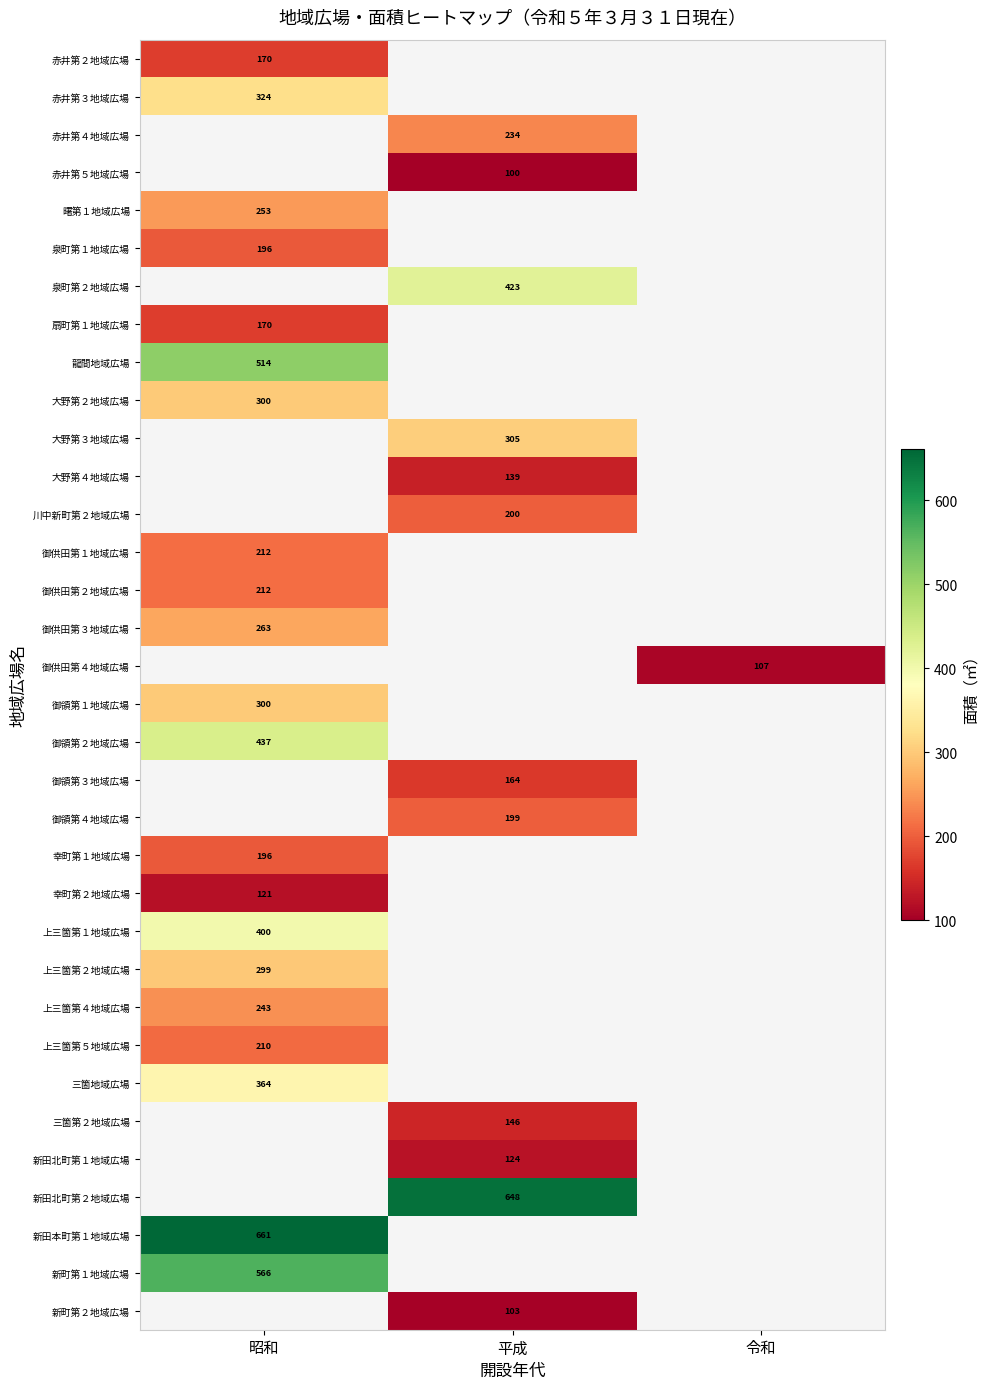

Is the value of 御供田第２地域広場 at 昭和 greater than the value of 大野第３地域広場 at 平成?

No